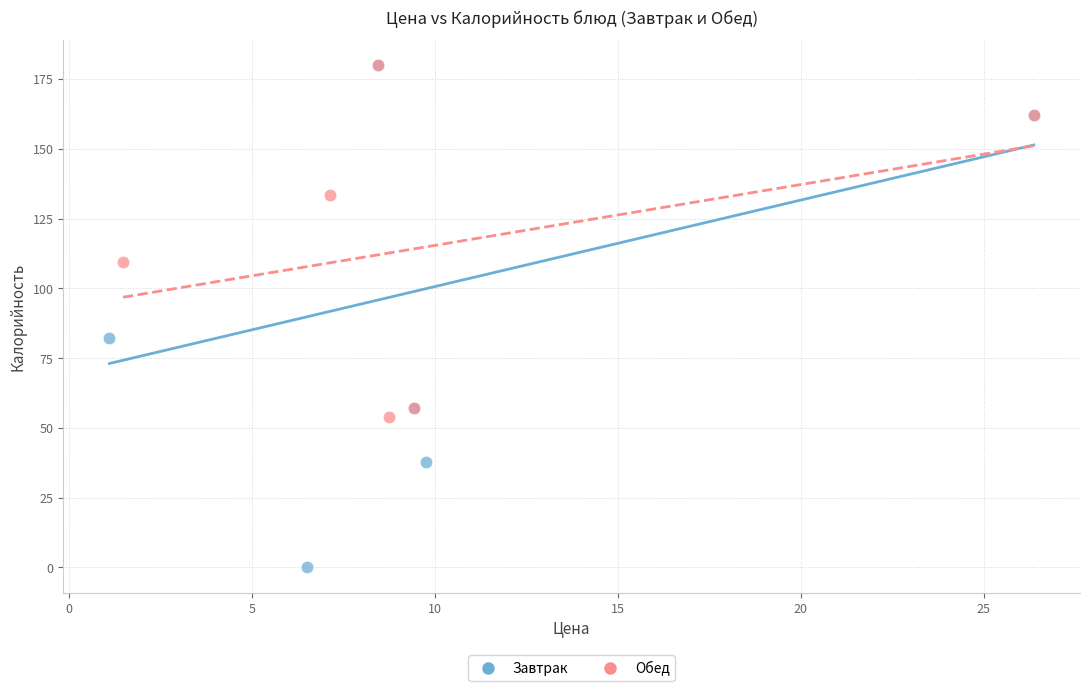

Which series has the widest spread of Y values?

Завтрак